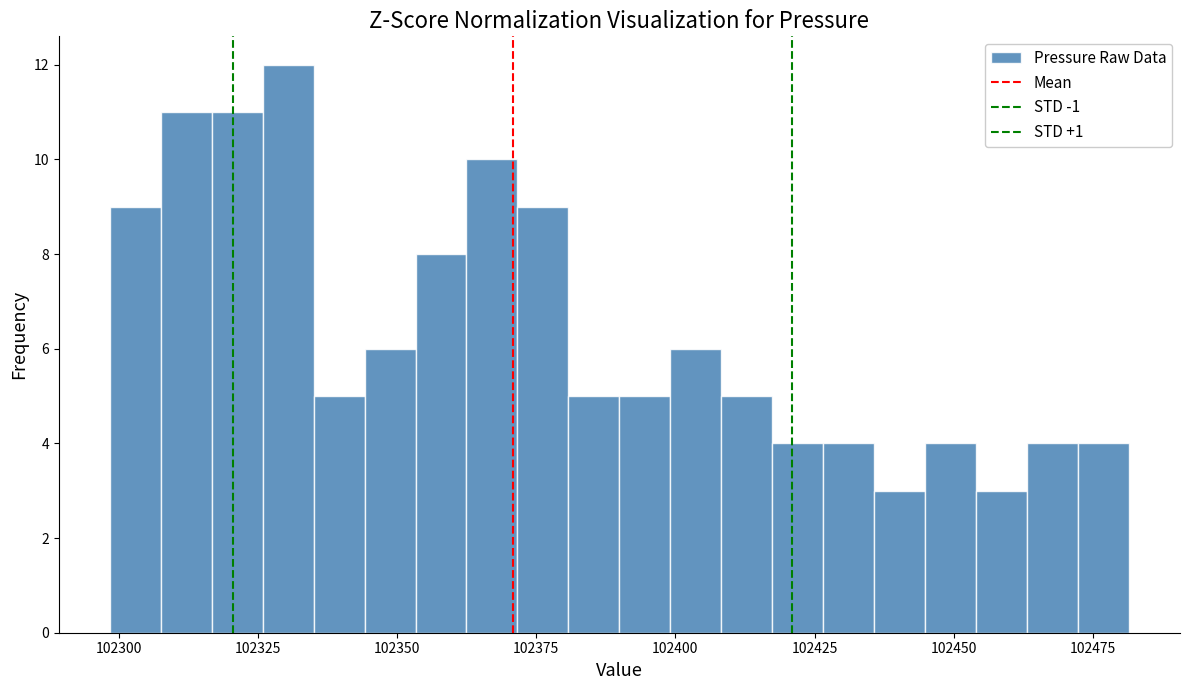

Around what value on the x-axis is the tallest bar? Give the approximate position of its centre, as read against the axis.

102330